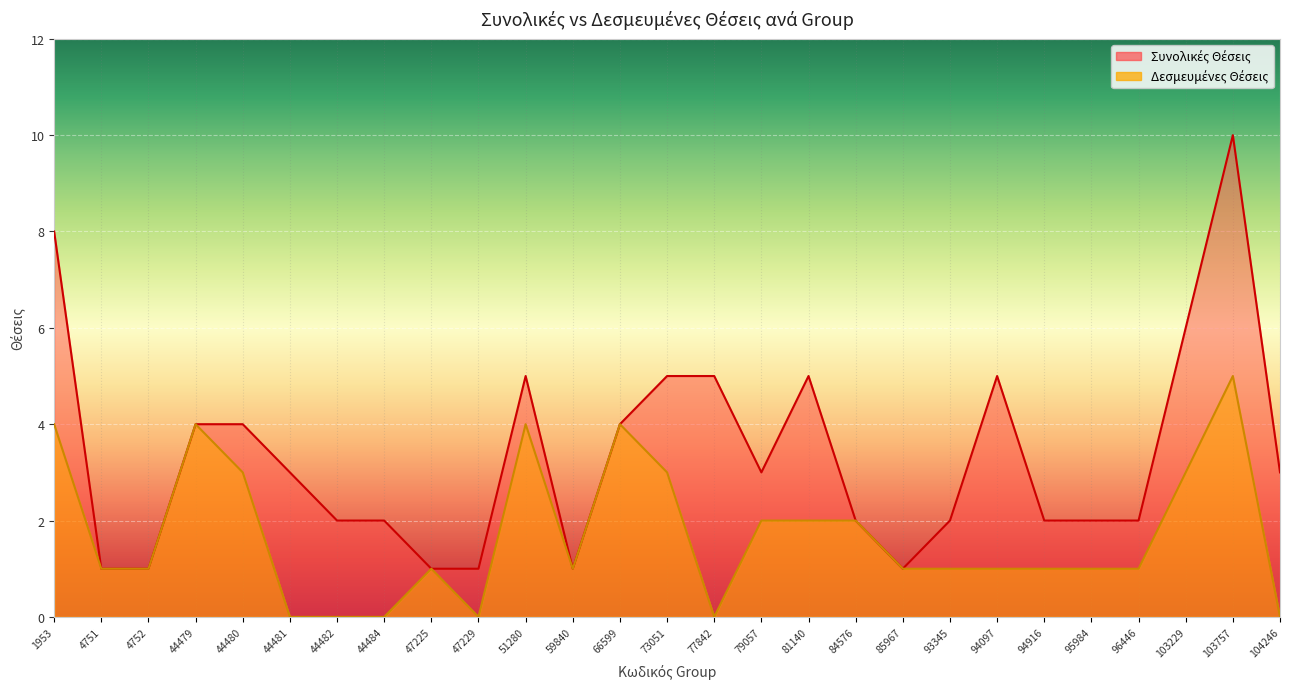

What is the difference between the maximum and minimum values in the Δεσμευμένες Θέσεις series?

5